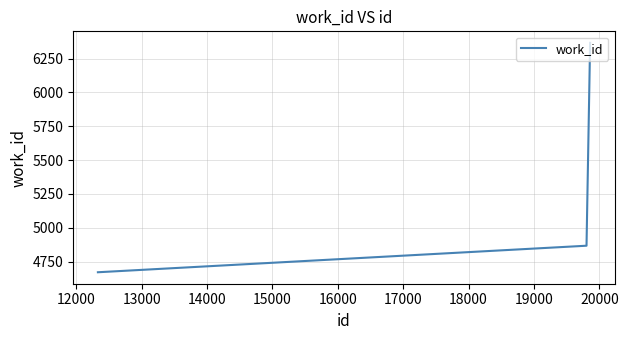

What is the difference between the maximum and minimum values?

1695